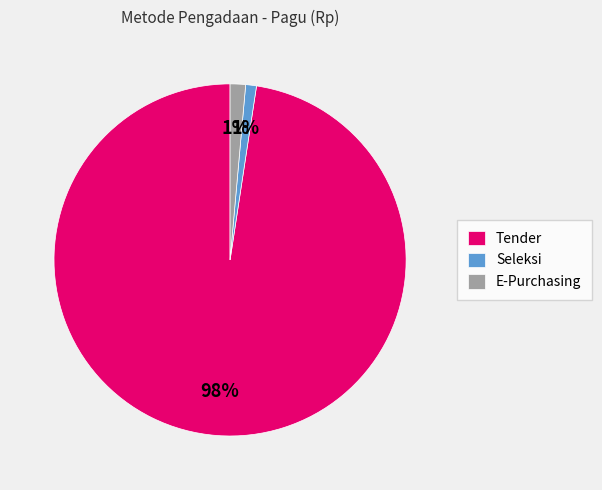

The Seleksi slice represents 1% of the pie. True or false?

True